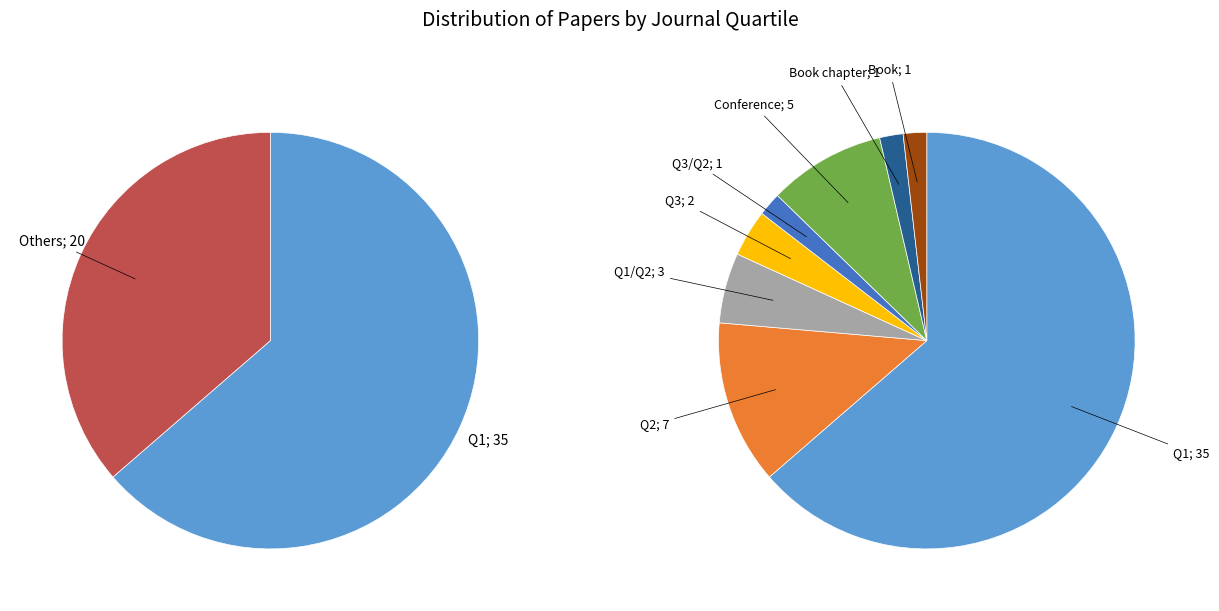

Is there a majority slice in this chart?

Yes